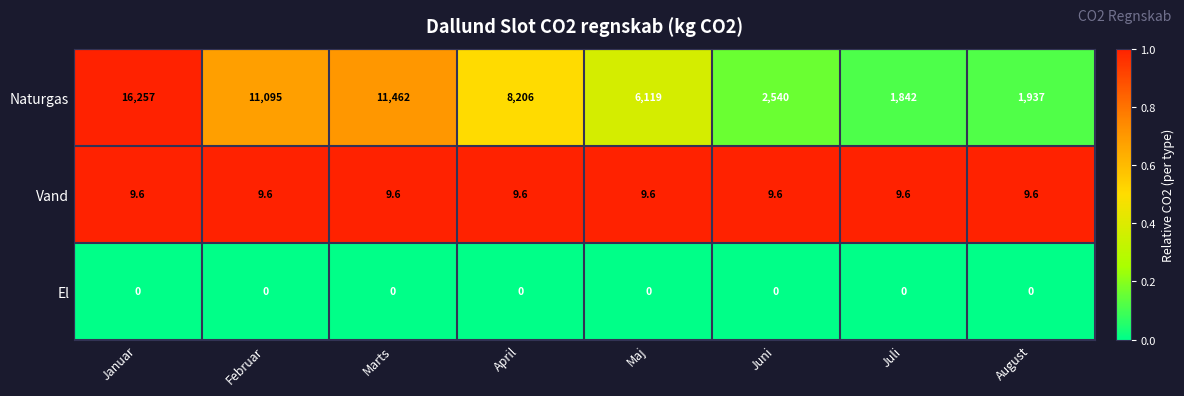

Where is Naturgas nearest to the value 9049?

April